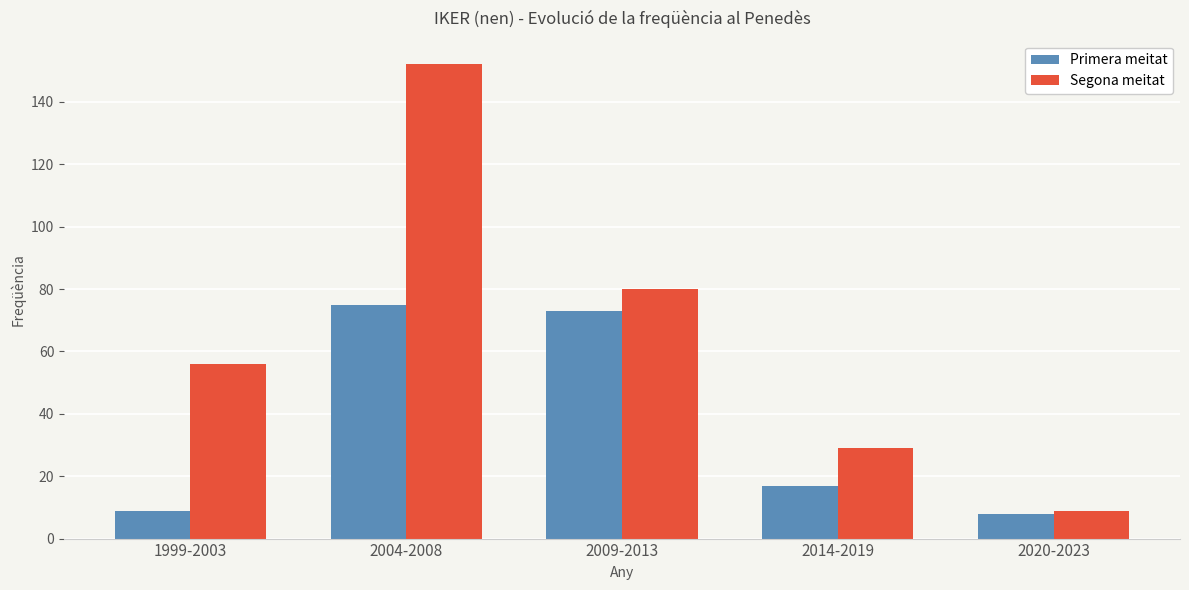

Reading right to left, extract all data points from this chart.

Primera meitat: 8	17	73	75	9
Segona meitat: 9	29	80	152	56